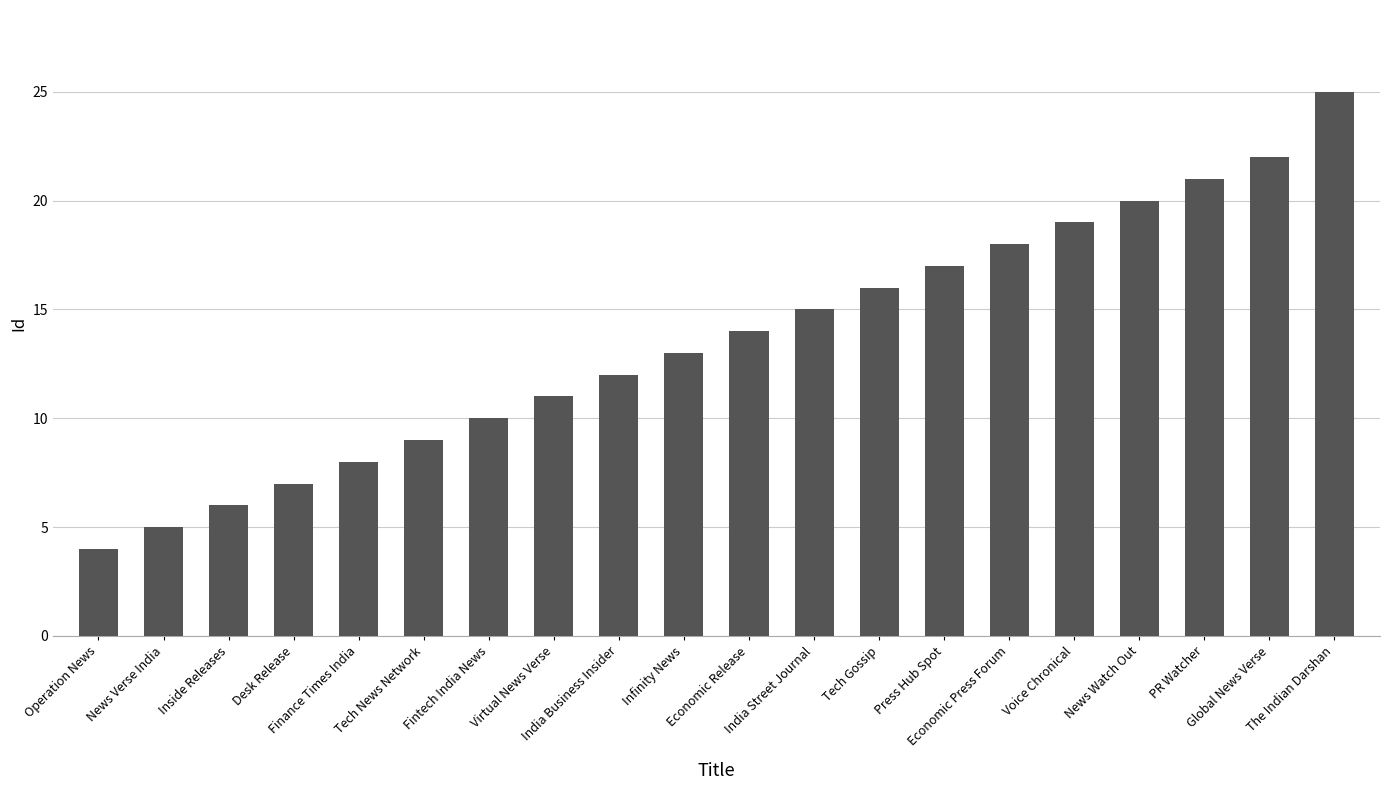

What is the label of the 7th bar from the left?

Fintech India News